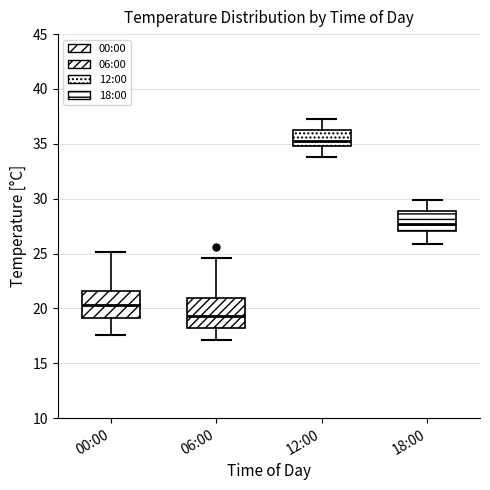

Which box's median line is the highest?

12:00